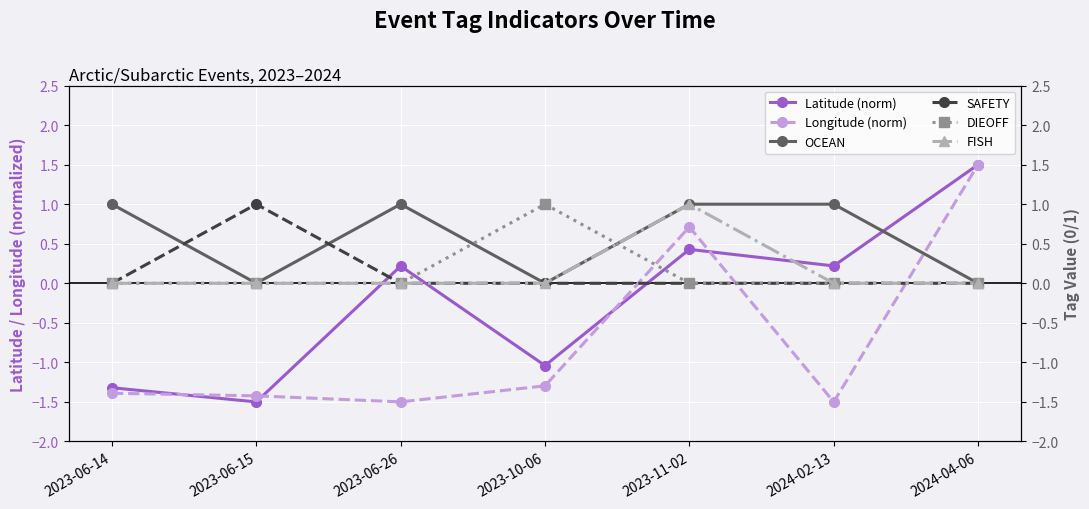

Is the value of Longitude (norm) at 2023-06-14 greater than the value of OCEAN at 2023-11-02?

No